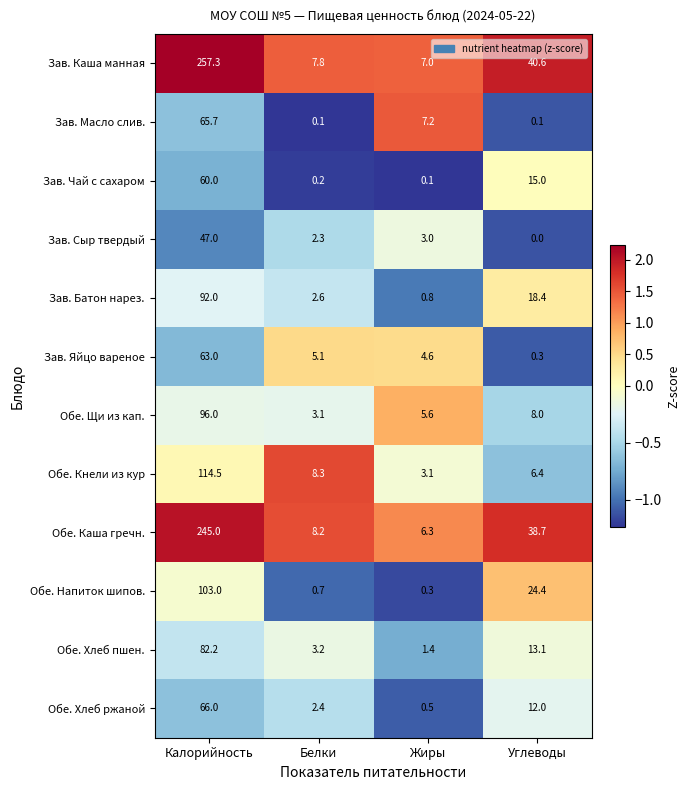

At which category does the chart reach its peak across all series?

Калорийность